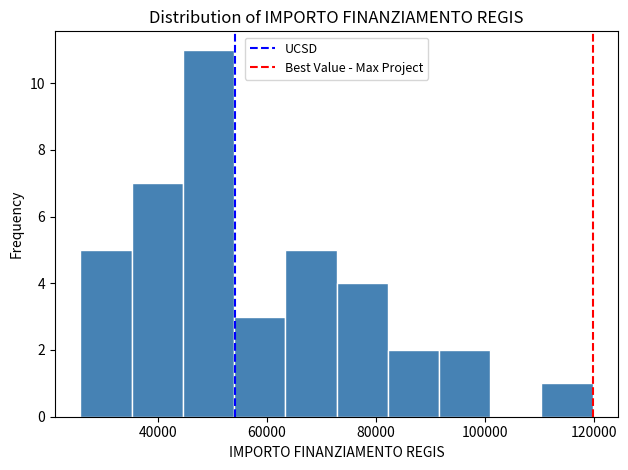

Reading left to right, list every bar in this chart as the range it spans on the x-axis followed by its height. Neither the bar edges nor the heights are printed on the chart, so give them approximately, as read against the axes.

26000 to 36000: 5
36000 to 44000: 7
44000 to 54000: 11
54000 to 64000: 3
64000 to 72000: 5
72000 to 82000: 4
82000 to 92000: 2
92000 to 100000: 2
100000 to 110000: 0
110000 to 120000: 1